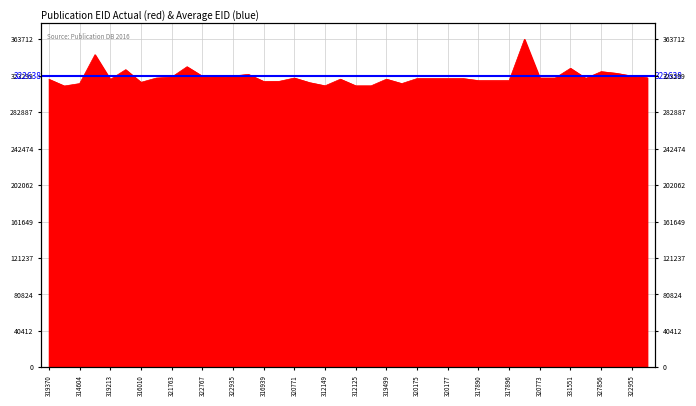

Count the number of values greater than 320178.

19